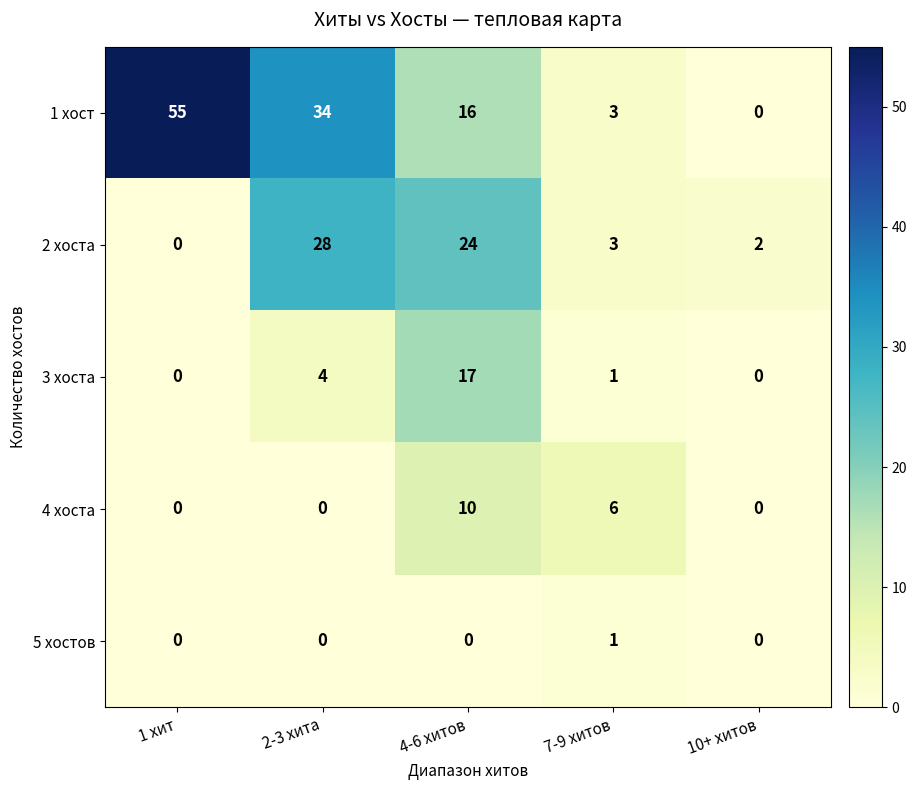

At which category is the sum across all series the highest?

4-6 хитов